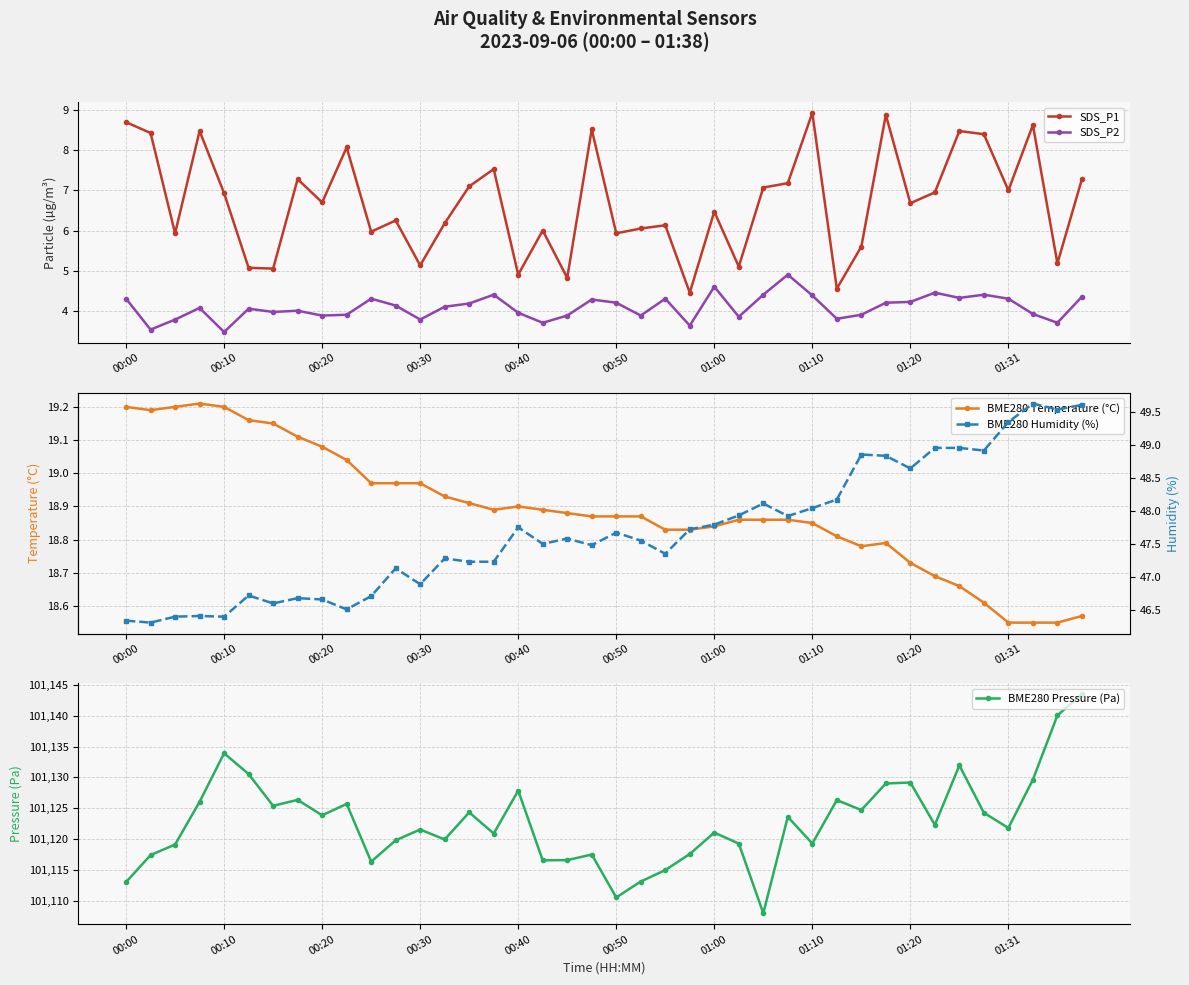

True or false: SDS_P1 has a value of 7.1 at 14.

True